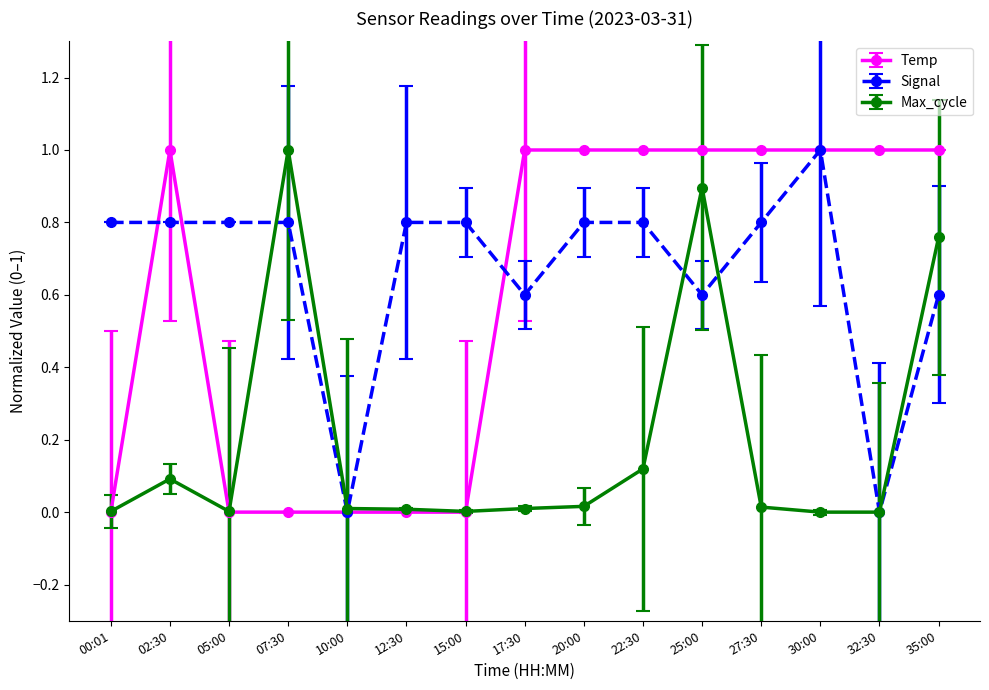

At which category does Max_cycle reach its first local peak?

02:30